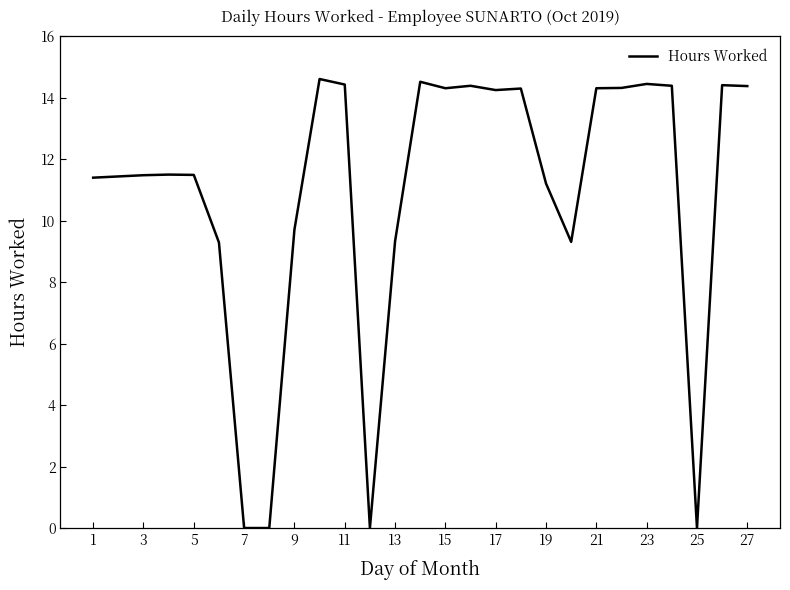

True or false: there are more than 2 points higher than both neighbors.

True